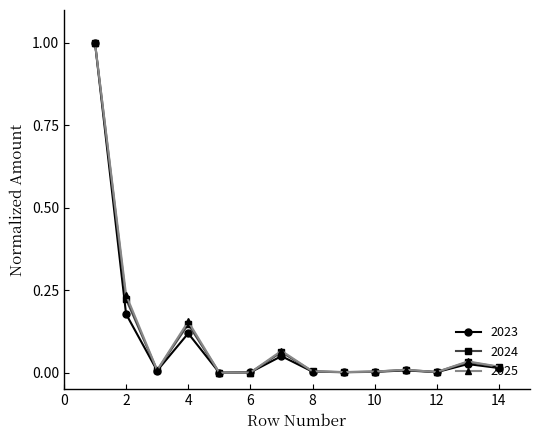

What are all the series names shown in the legend?

2023, 2024, 2025